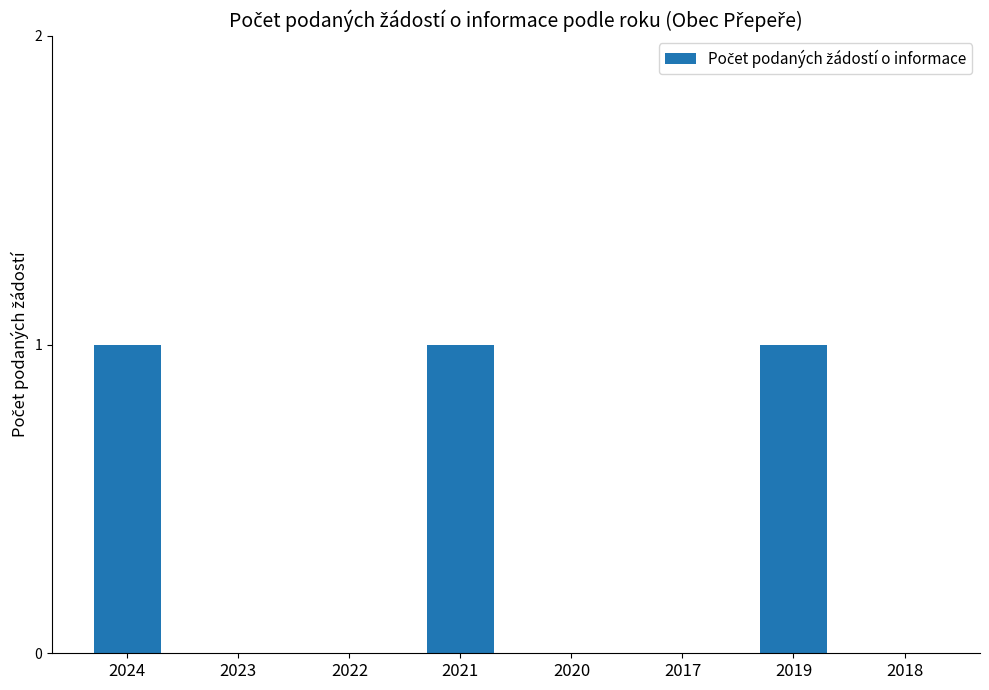

How many values are between 0 and 1?

8